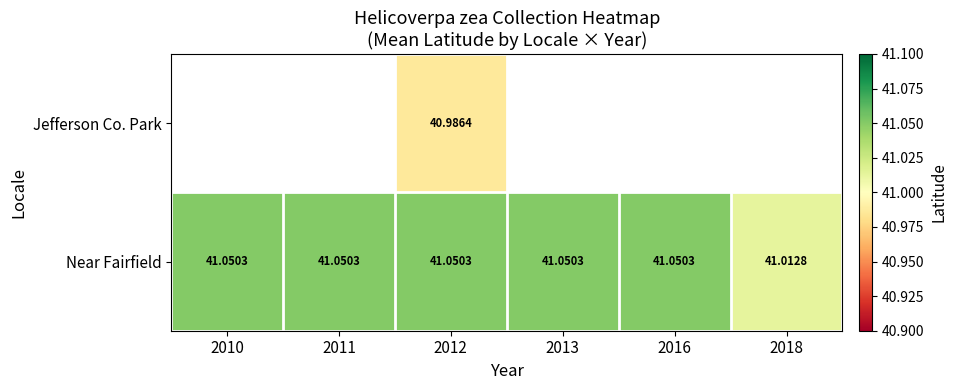

What is the difference between the highest and lowest values at 2012?

0.1